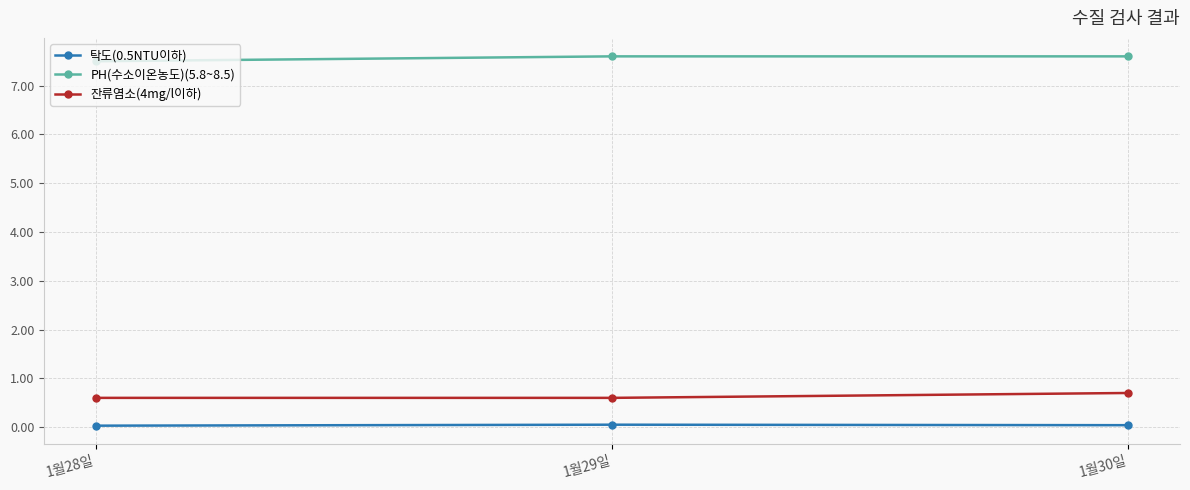

Rank the series at 1월28일 from highest to lowest value.

PH(수소이온농도)(5.8~8.5), 잔류염소(4mg/l이하), 탁도(0.5NTU이하)